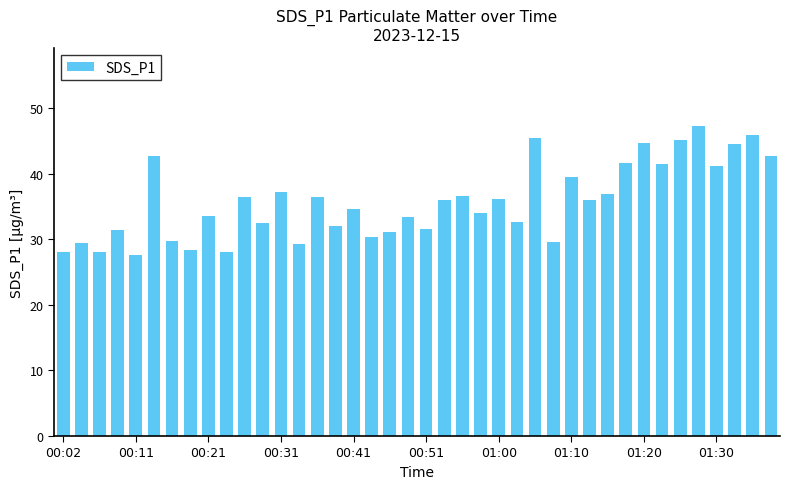

What is the smallest value displayed?

27.6